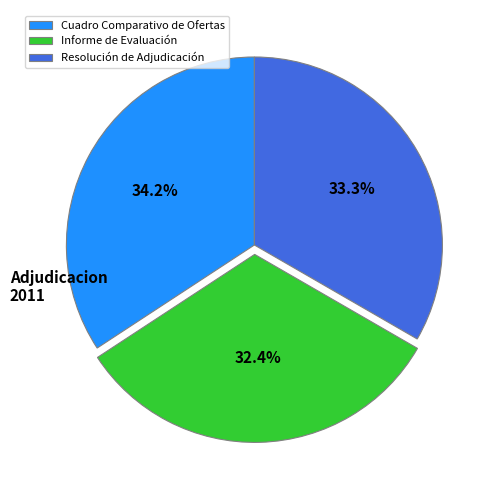

Is there a majority slice in this chart?

No